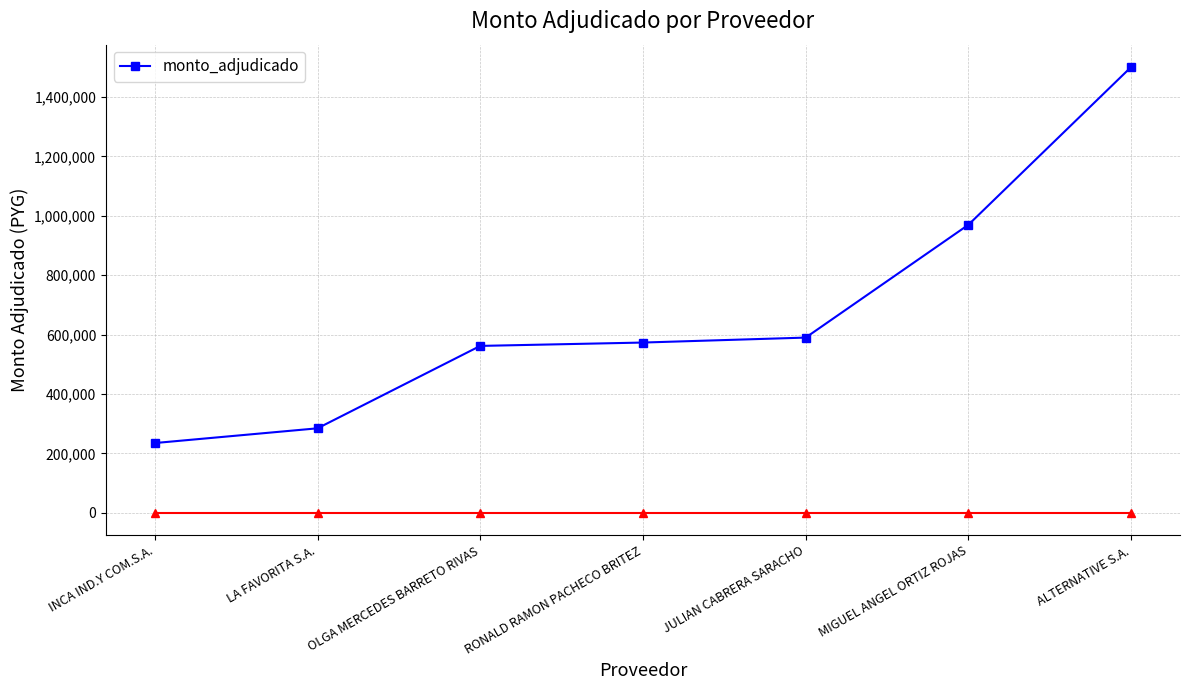

What position from the right is LA FAVORITA S.A.?

6